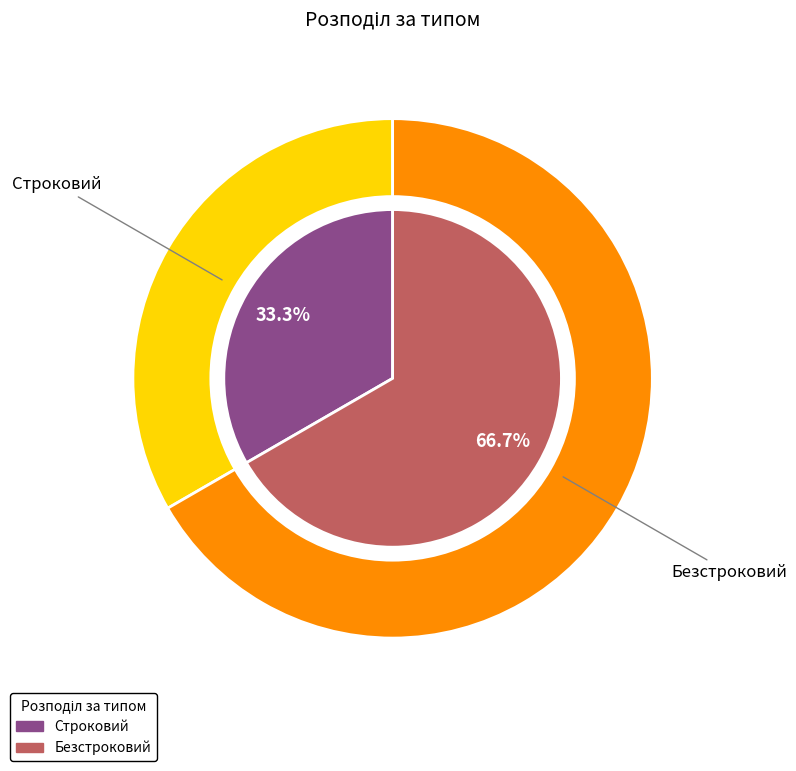

Does any single category account for the majority?

Yes